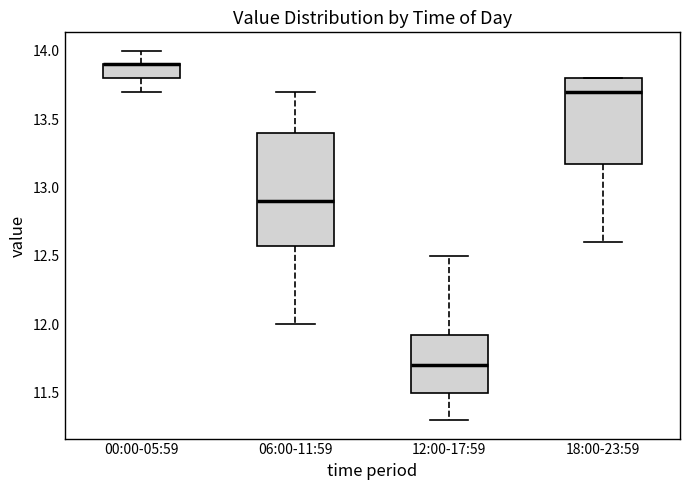

Where does the lower whisker of the box for 00:00-05:59 end on the y-axis? The values are not printed on the chart, so give them approximately, as read against the axis.

13.70